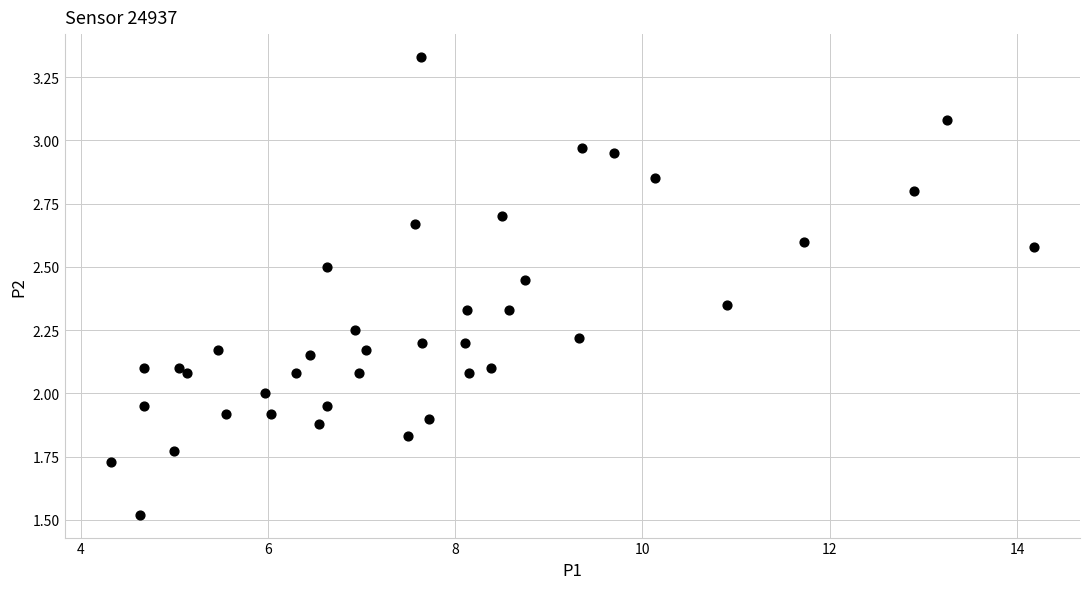

What is the range of X values (max minus min)?

9.9